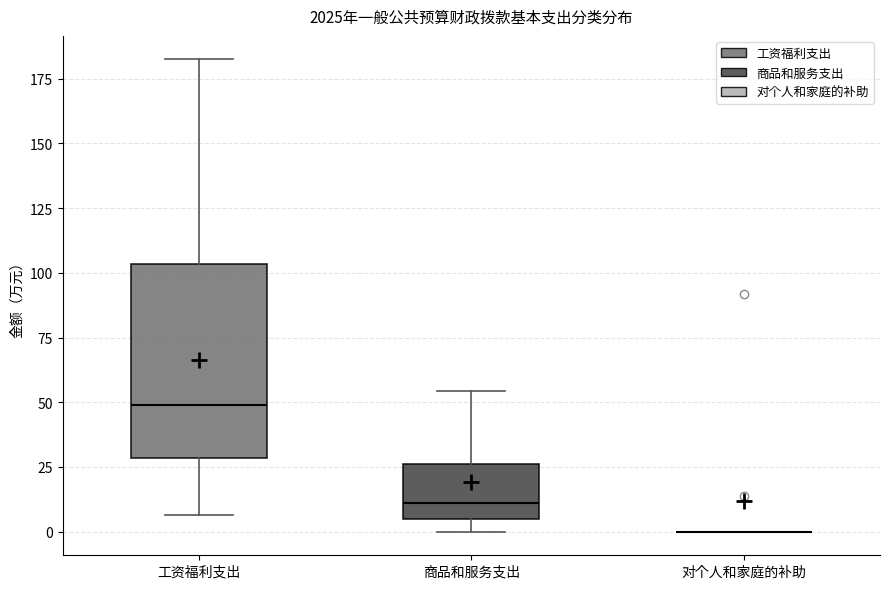

Reading left to right, read every box against the y-axis: the position of its median line, the range the box covers, and the ends of its whiskers. The values are not printed on the chart, so give them approximately, as read against the axis.

工资福利支出: median 50, box 30 to 105, whiskers 5 to 180
商品和服务支出: median 10, box 5 to 25, whiskers 0 to 55
对个人和家庭的补助: box collapsed to a line at 0, whiskers 0 to 0